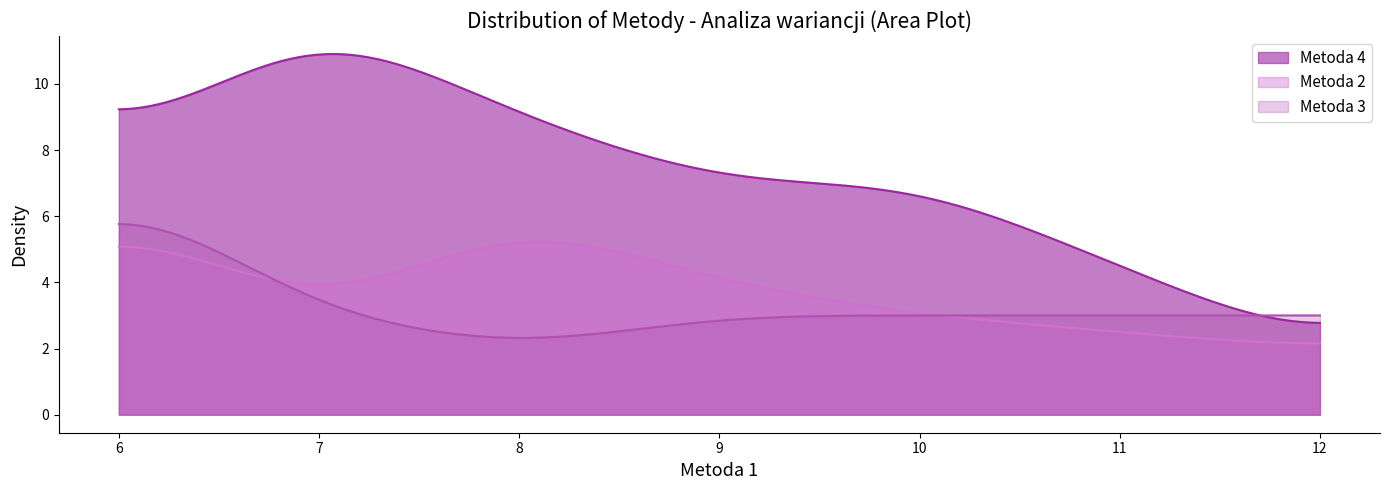

True or false: Metoda 2 and Metoda 4 intersect in this chart.

False